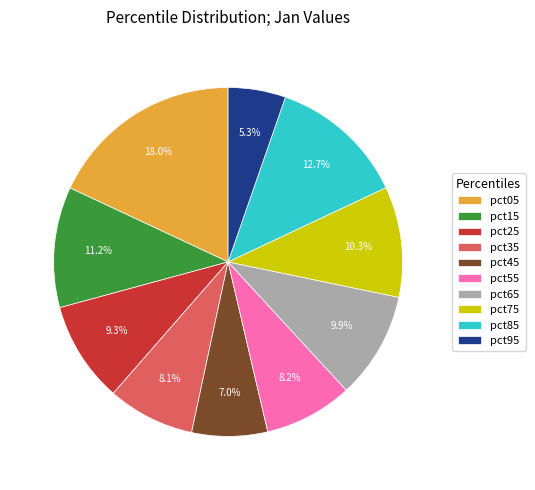

To the nearest percent, what is the difference between the pct55 and pct05 slice percentages?

10%